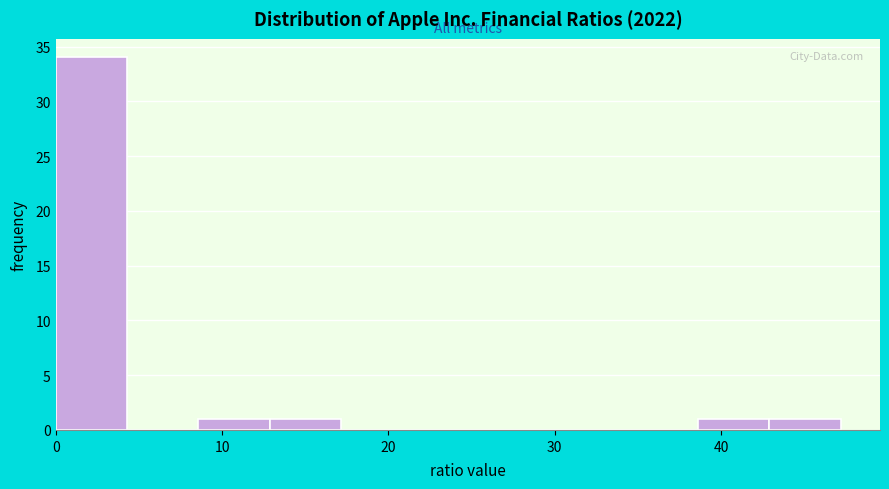

Reading left to right, list every bar in this chart as the range it spans on the x-axis followed by its height. Neither the bar edges nor the heights are printed on the chart, so give them approximately, as read against the axes.

0 to 4: 34
4 to 9: 0
9 to 13: 1
13 to 17: 1
17 to 21: 0
21 to 26: 0
26 to 30: 0
30 to 34: 0
34 to 39: 0
39 to 43: 1
43 to 47: 1